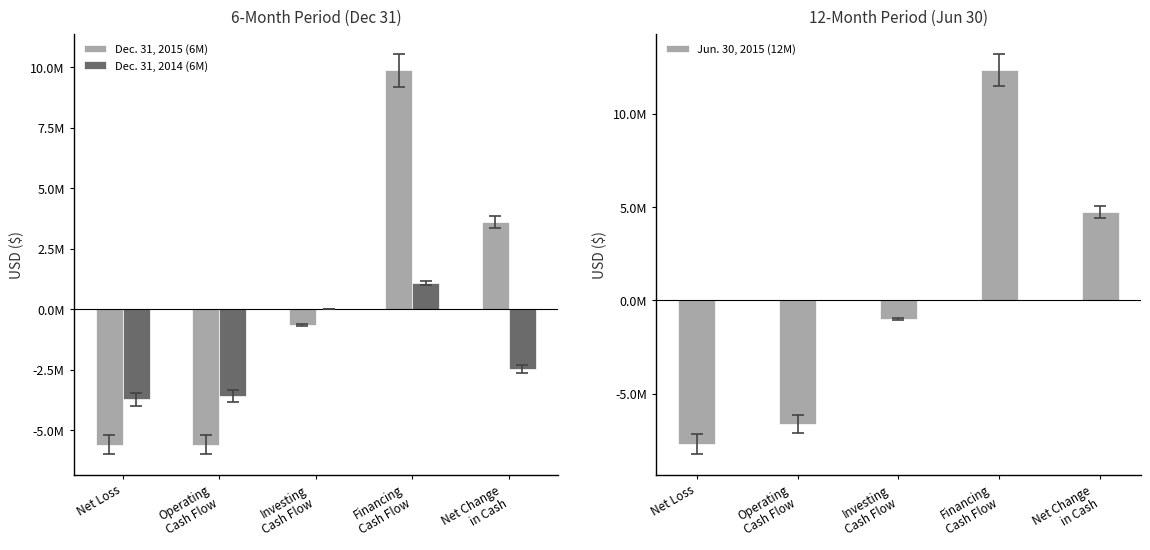

What is the difference between the highest and lowest values at Net Loss?

3997632